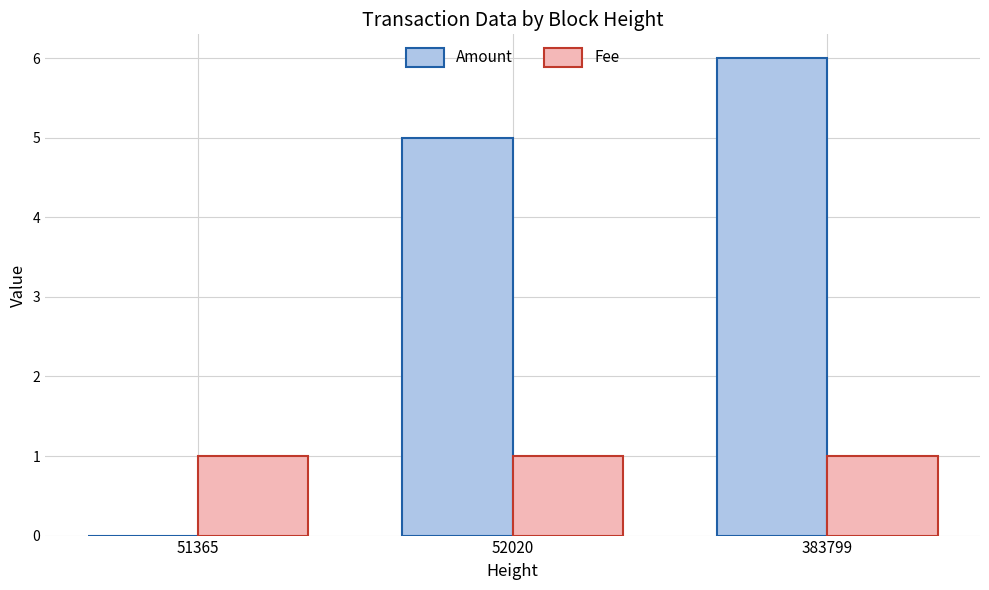

What is the maximum value shown in the chart?

6